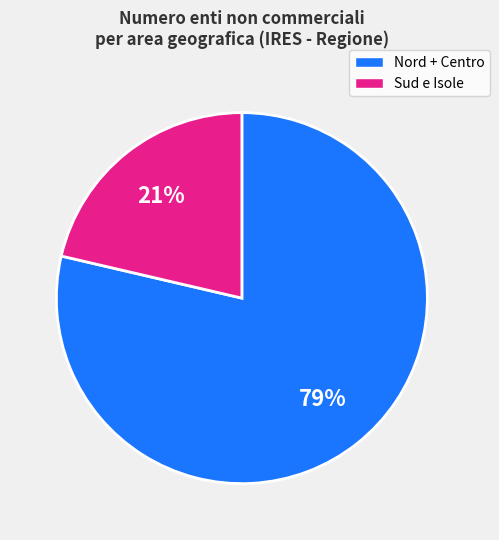

Combined, do Nord + Centro and Sud e Isole account for over 50%?

Yes